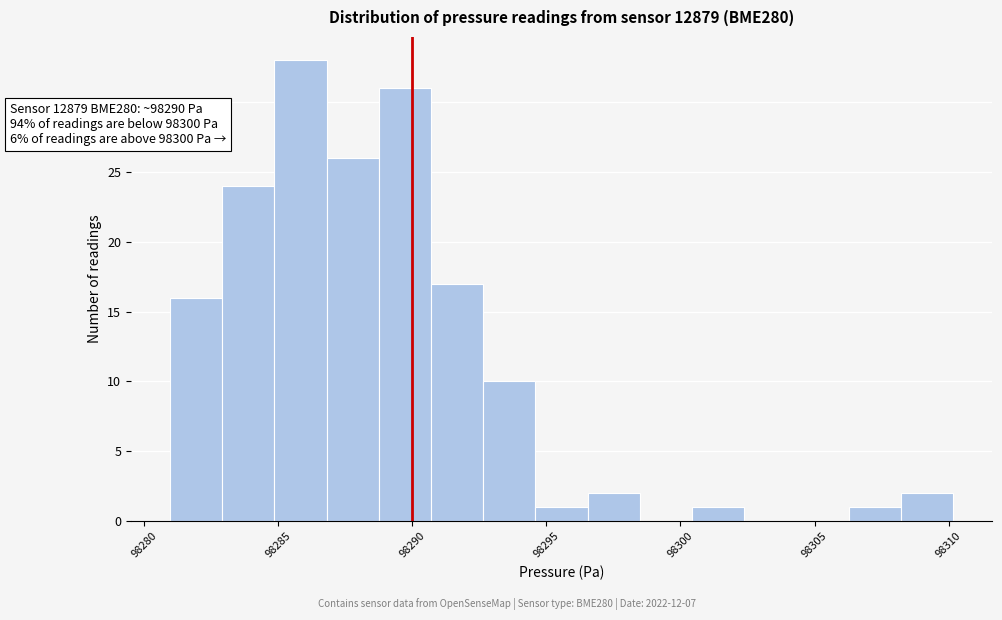

Read against the x-axis, roughly where is the centre of the tallest bar?

98286.0